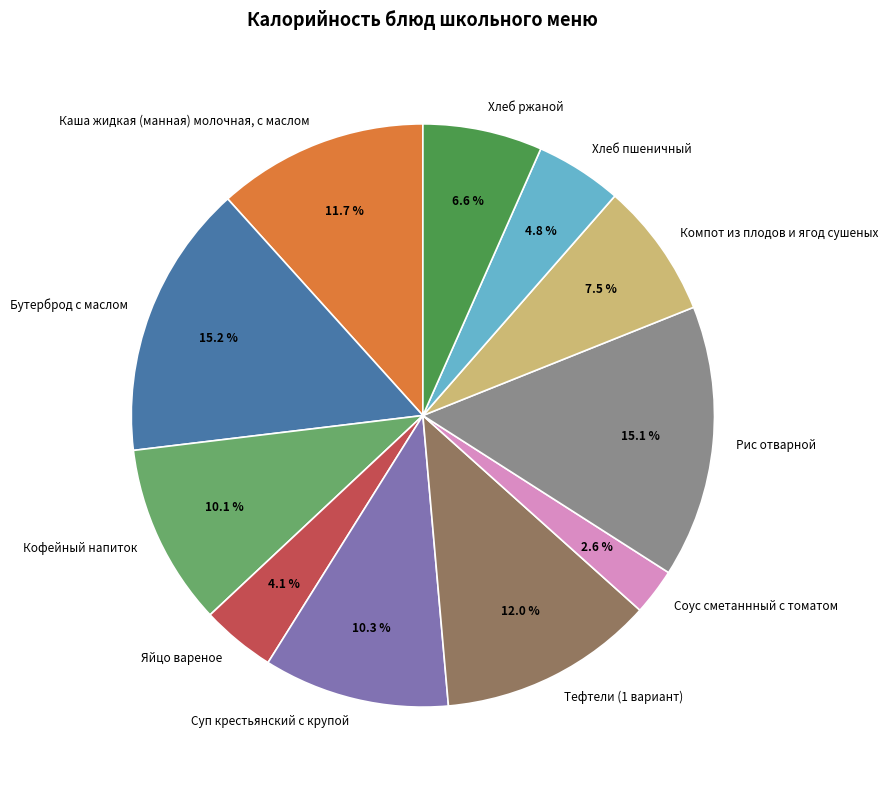

How much of the chart is everything except Рис отварной?

84.9%